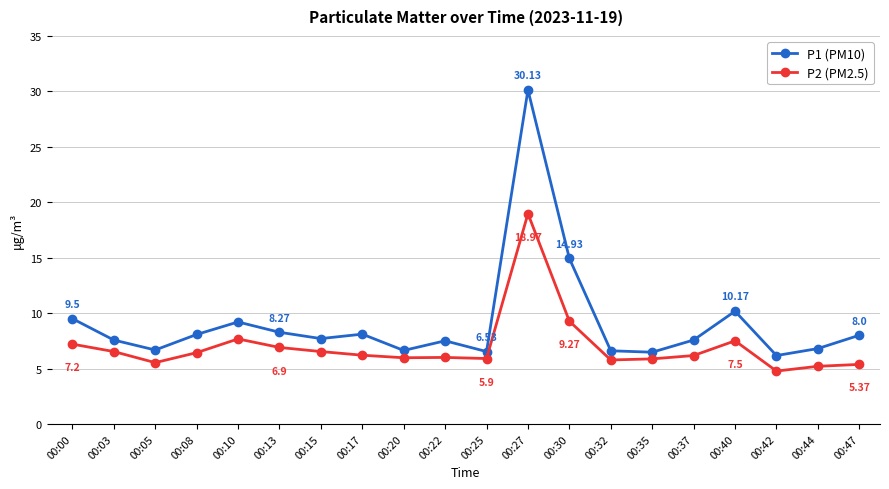

What are all the series names shown in the legend?

P1 (PM10), P2 (PM2.5)